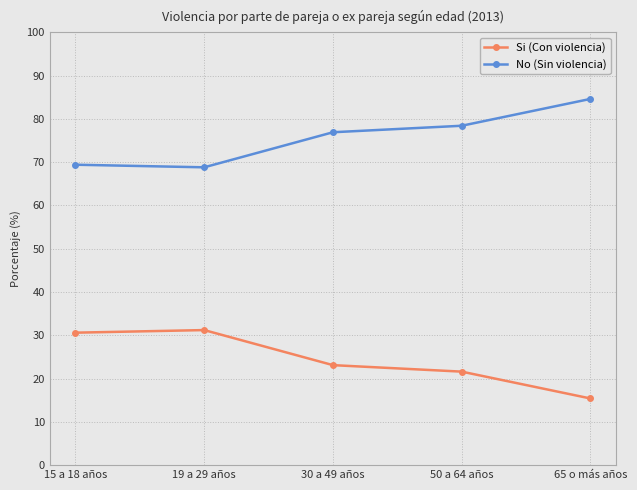

What is the total value across all series at 65 o más años?

100.0